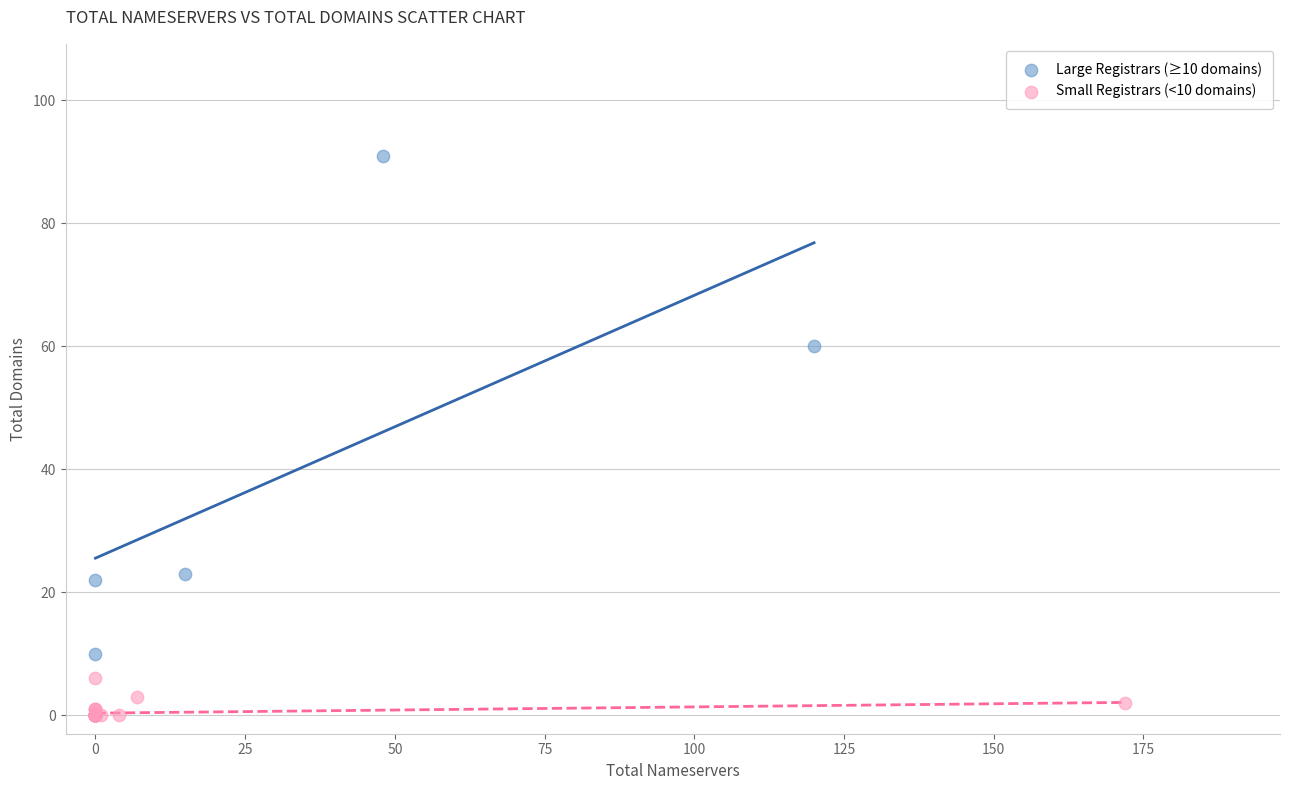

Which series contains the lowest Y value?

Small Registrars (<10 domains)